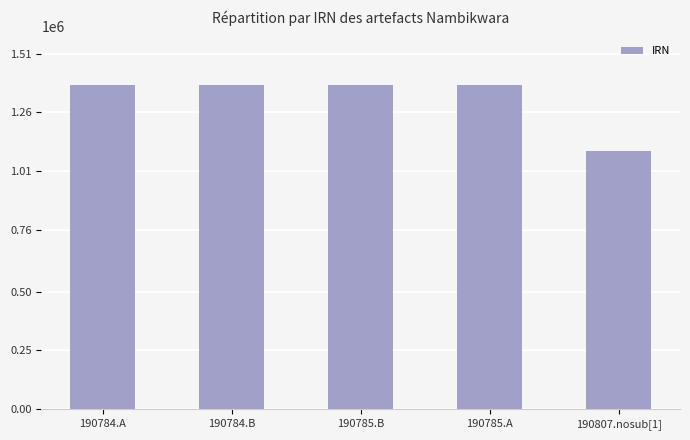

How many bars are there in total?

5